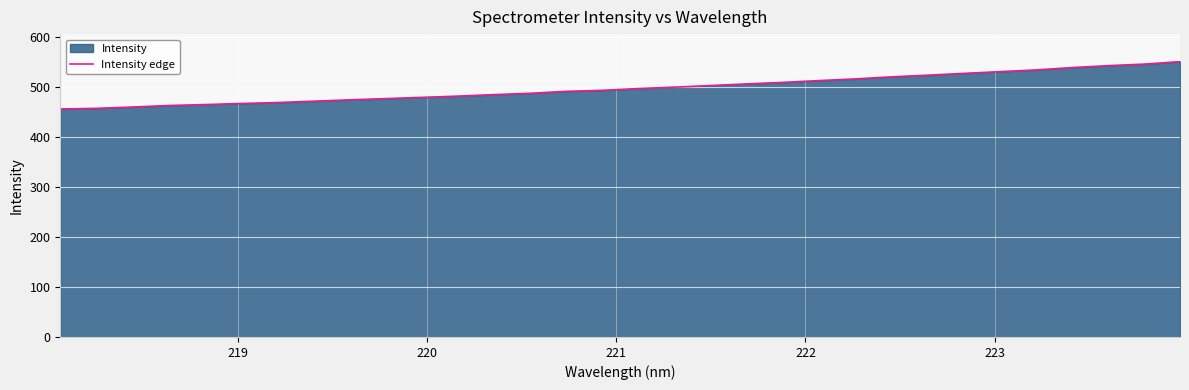

What is the difference between the second highest and second lowest values?

88.5